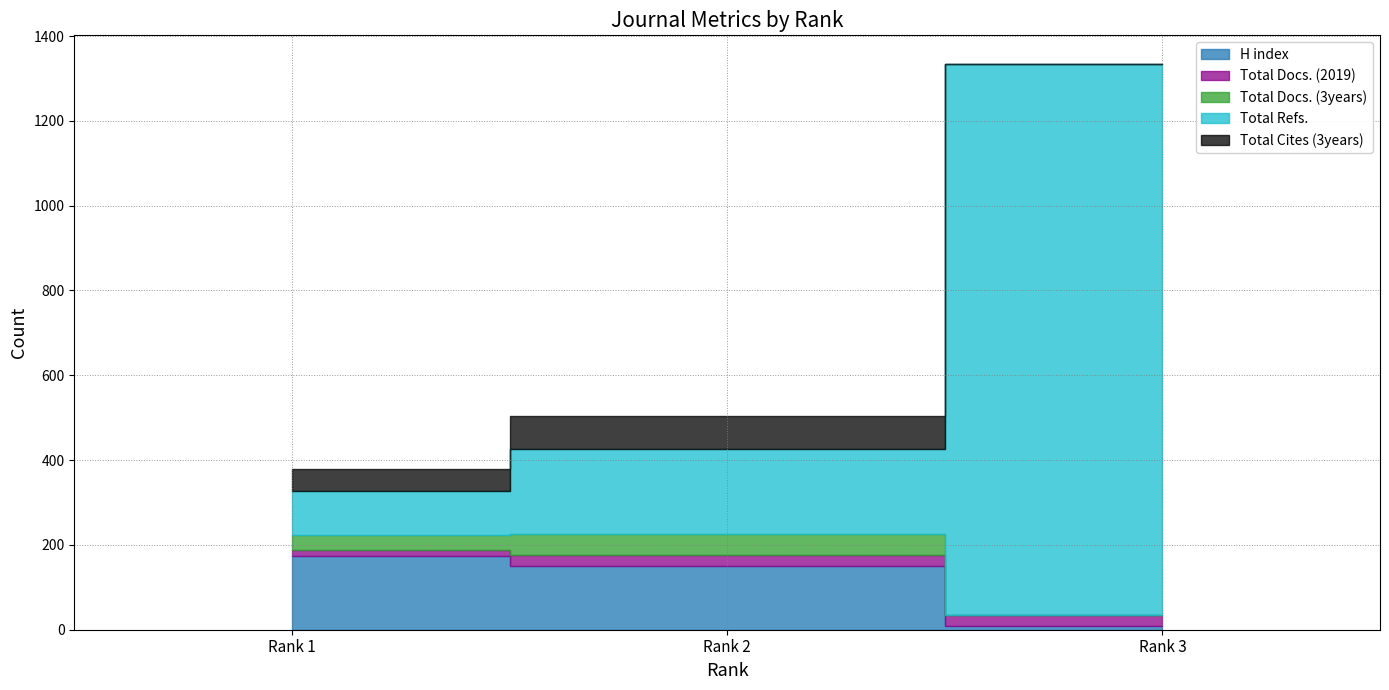

Which has a higher value, Rank 3 or Rank 1?

Rank 1